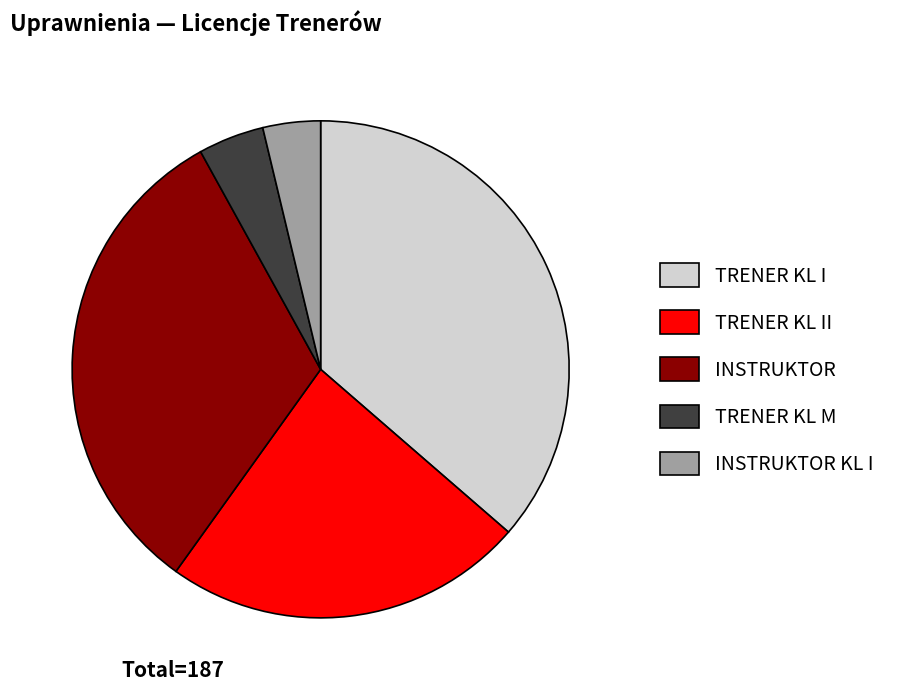

Combined, do TRENER KL II and INSTRUKTOR account for over 50%?

Yes